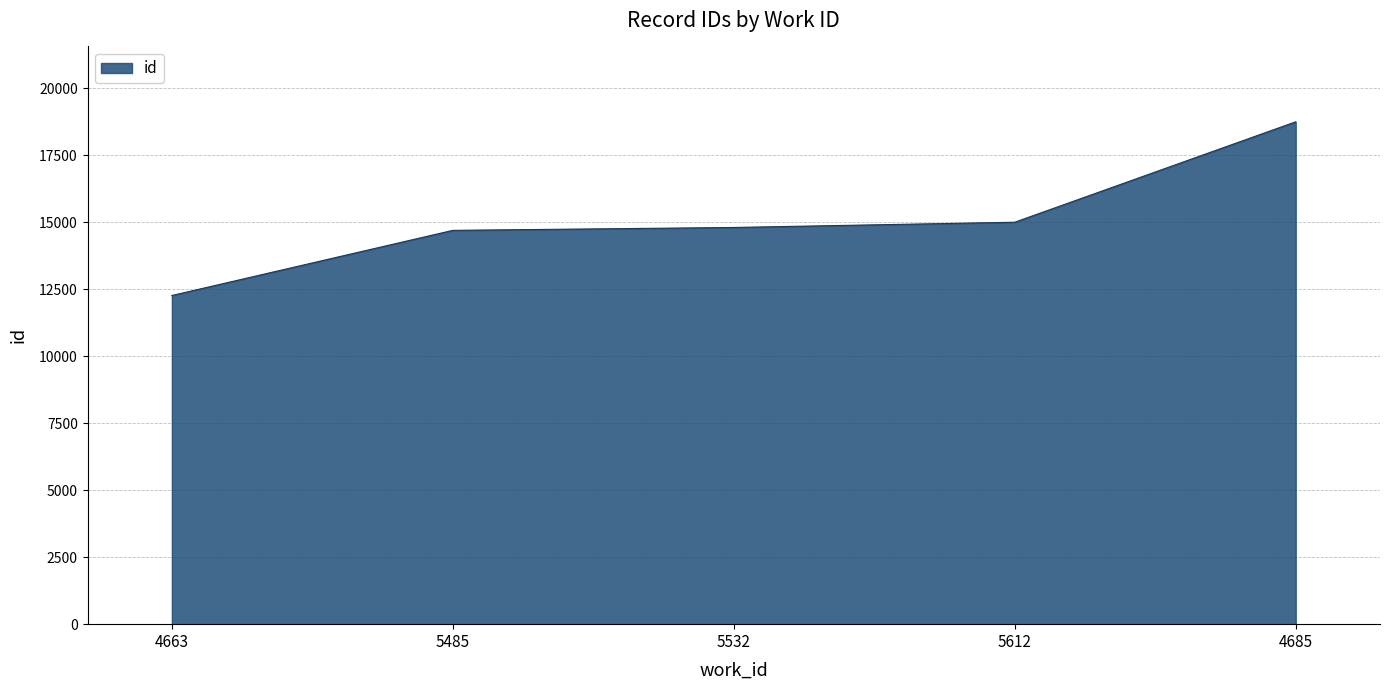

Reading left to right, transcribe all the data shown in this chart.

4663=12261	5485=14691	5532=14799	5612=14995	4685=18741